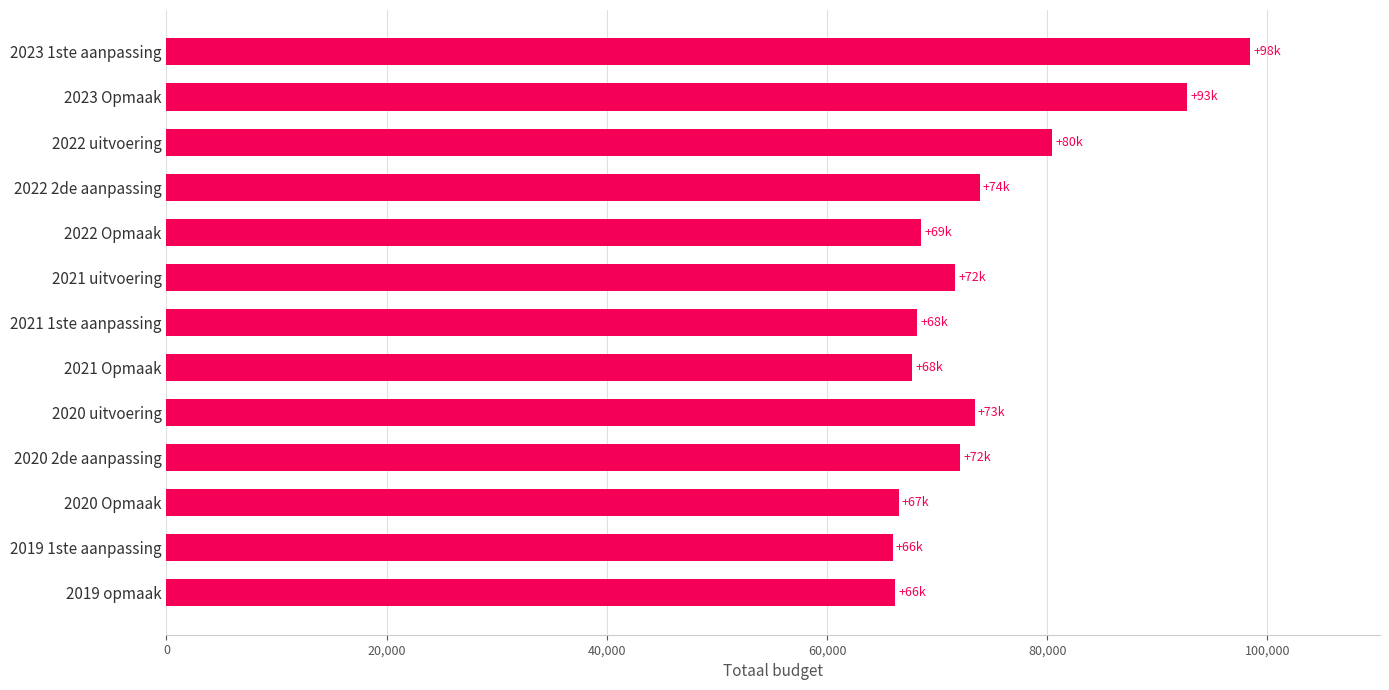

Count the number of data series in this chart.

1